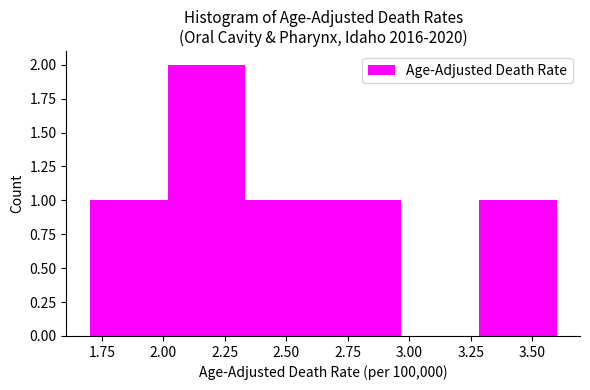

Reading left to right, transcribe this chart: for each bar, give the range it covers on the x-axis and its height. Neither the bar edges nor the heights are printed on the chart, so give them approximately, as read against the axes.

1.70 to 2.00: 1
2.00 to 2.35: 2
2.35 to 2.65: 1
2.65 to 2.95: 1
2.95 to 3.30: 0
3.30 to 3.60: 1